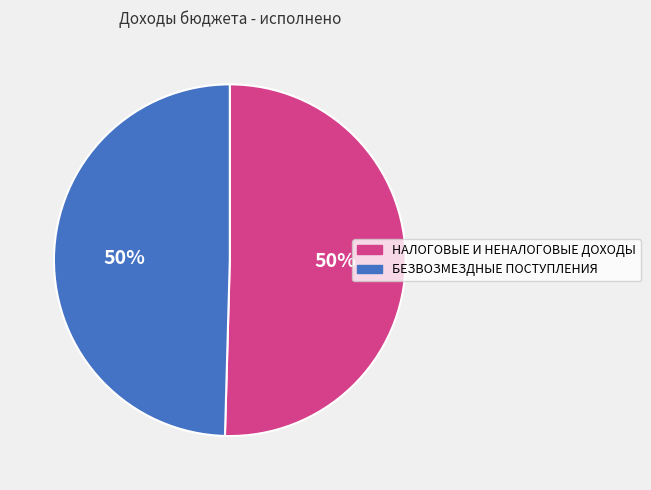

What percentage is the БЕЗВОЗМЕЗДНЫЕ ПОСТУПЛЕНИЯ slice, to the nearest percent?

50%